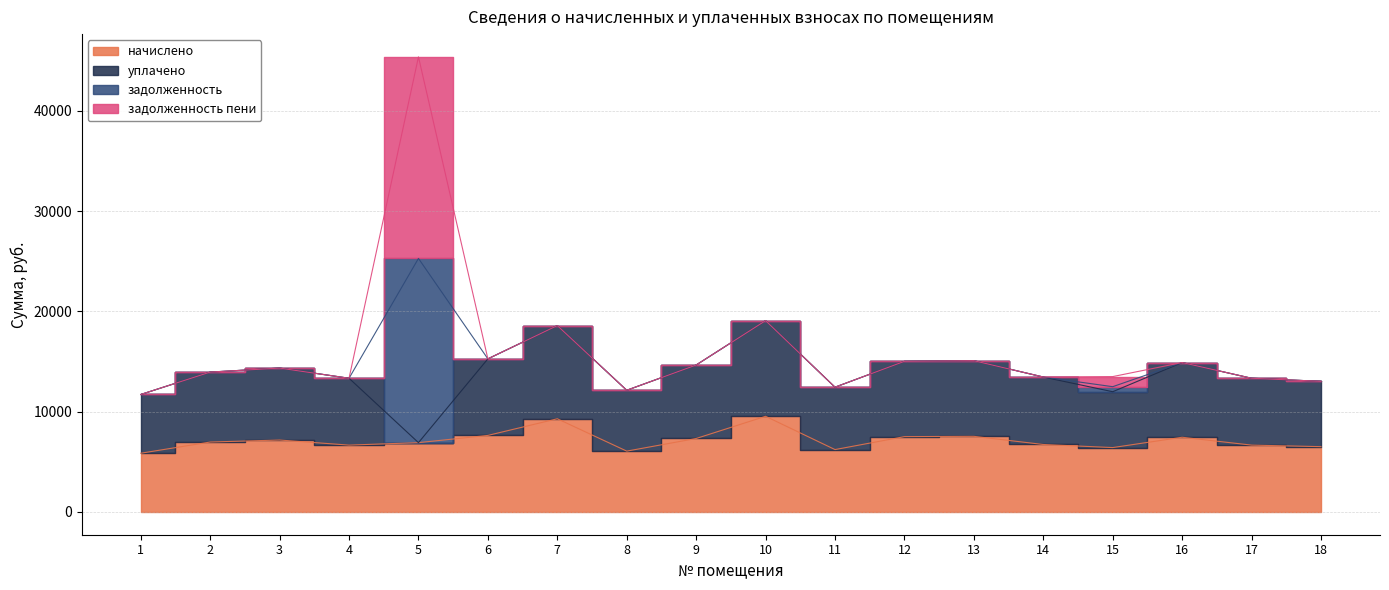

At which category does the chart reach its peak across all series?

5